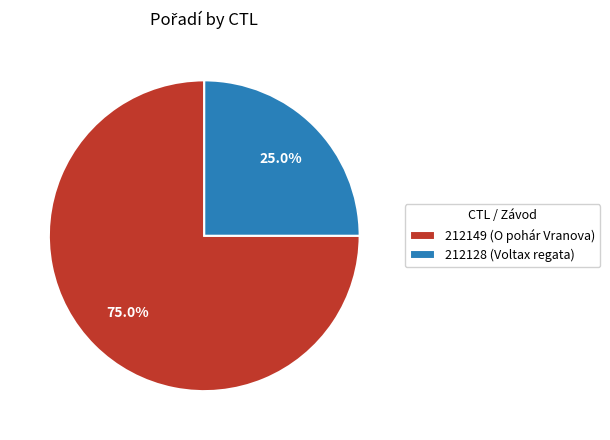

Which category has the biggest portion of the pie?

212149